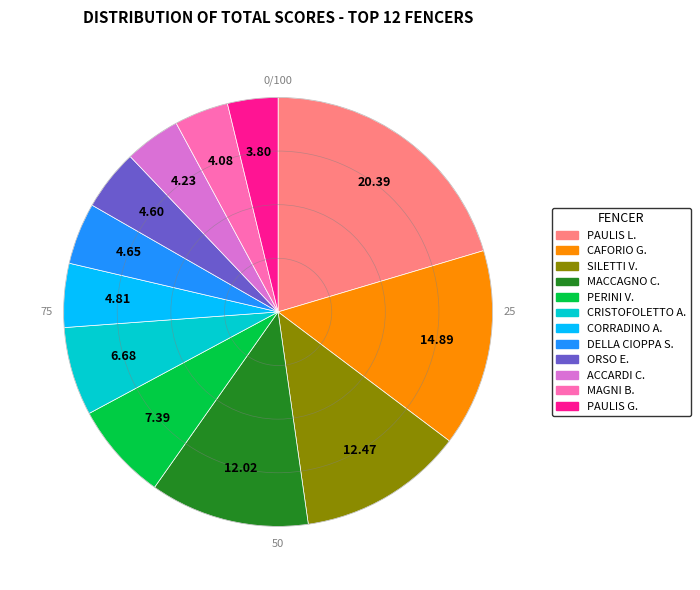

Is there a majority slice in this chart?

No